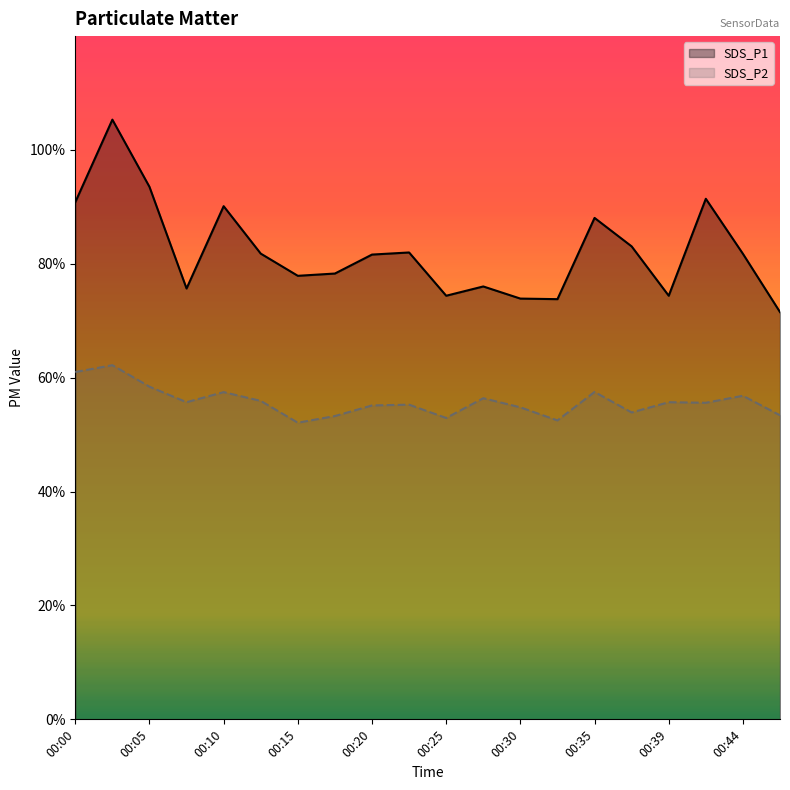

What is the minimum value for SDS_P1?

71.5